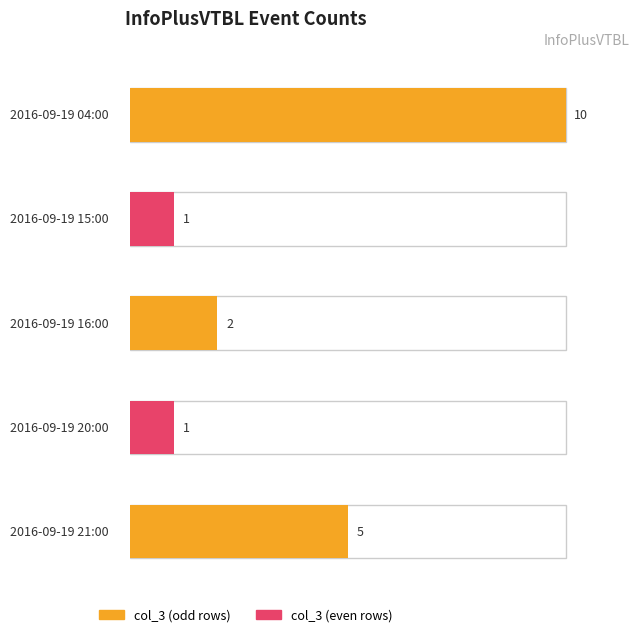

What is the sum of the values at 2016-09-19 21:00 and 2016-09-19 15:00?

6